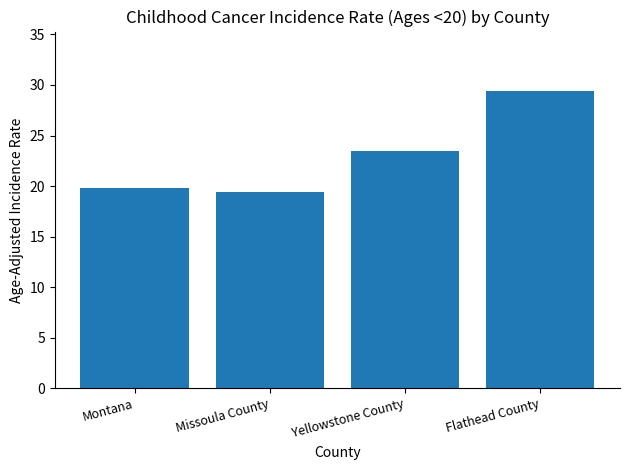

Reading right to left, list all the values displayed in this chart.

29.4	23.5	19.4	19.8